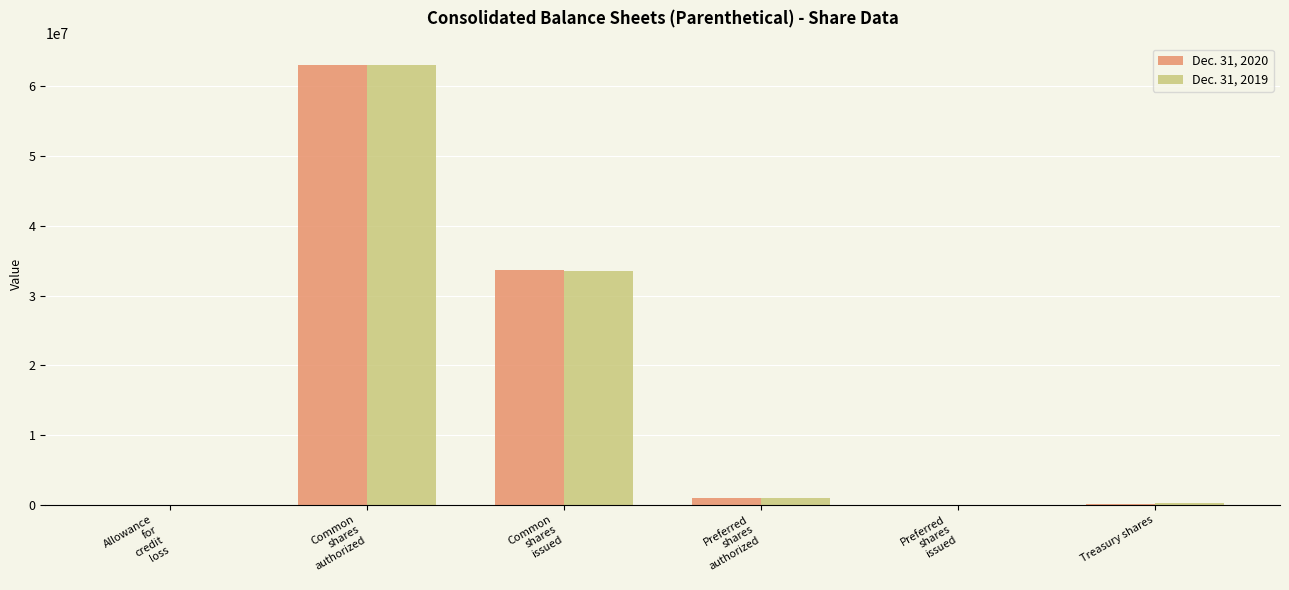

What is the greatest value displayed?

63000000